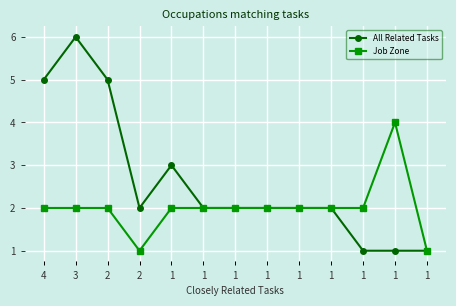

Between 3 and 4, which is larger?

3